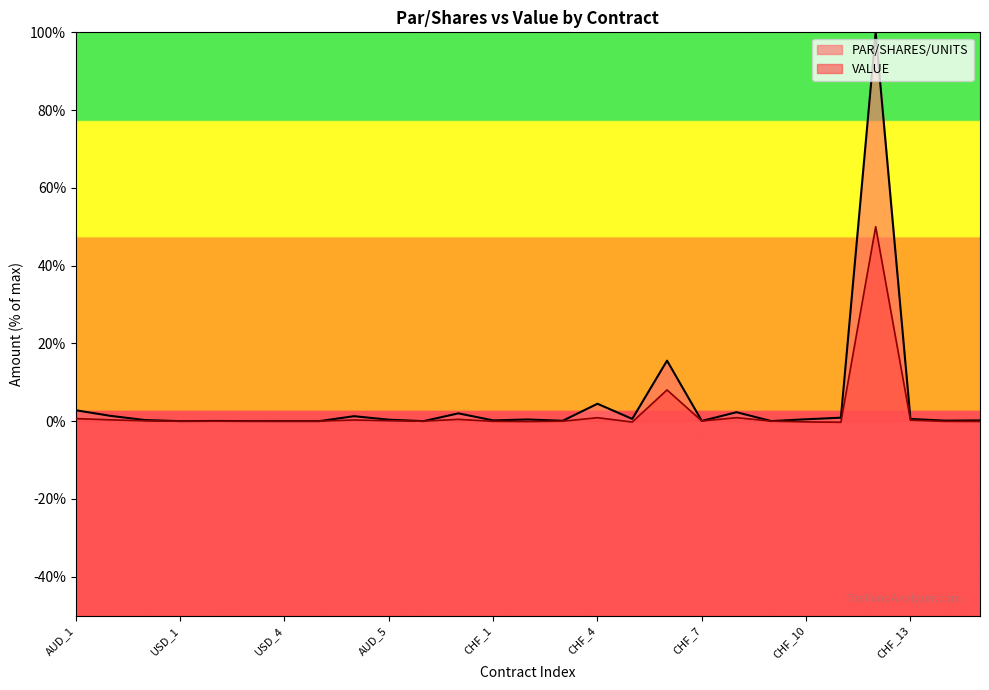

True or false: PAR/SHARES/UNITS and VALUE intersect in this chart.

False